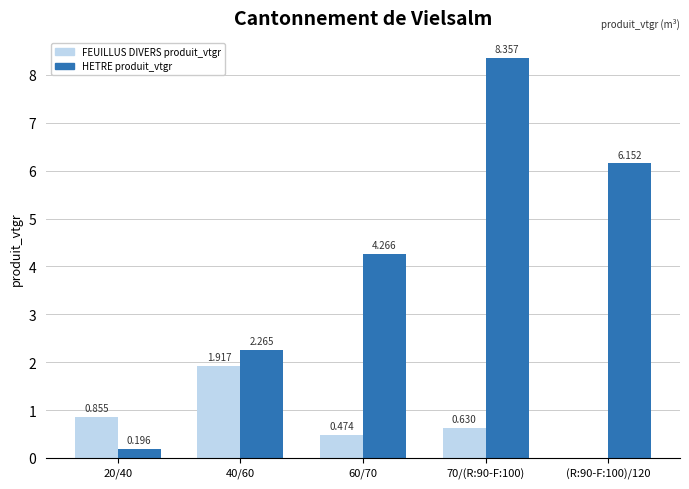

Which series has the largest total across all categories?

HETRE produit_vtgr